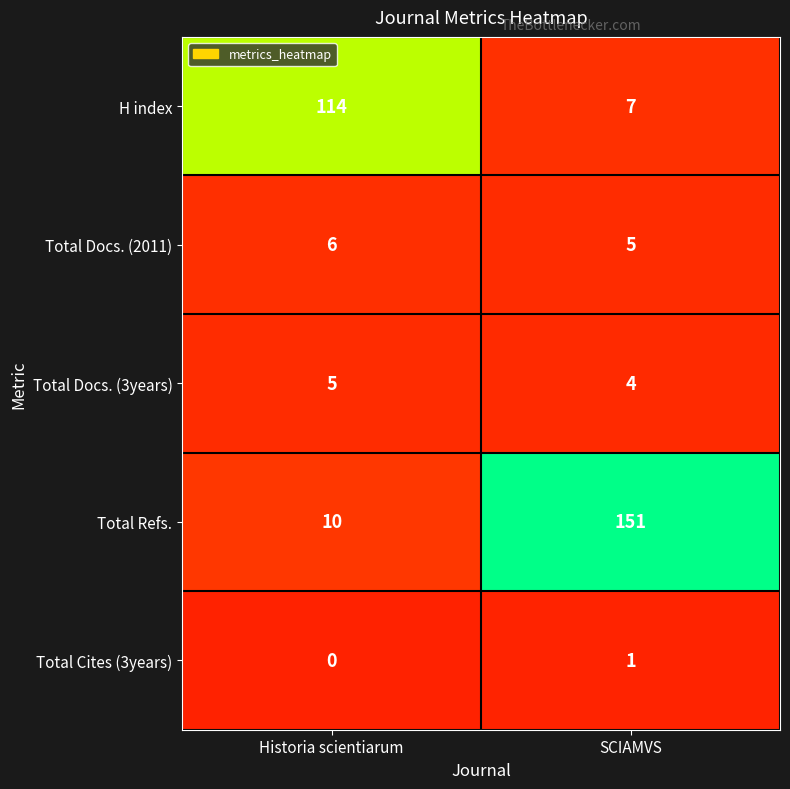

The value of Total Refs. at SCIAMVS is 151. True or false?

True